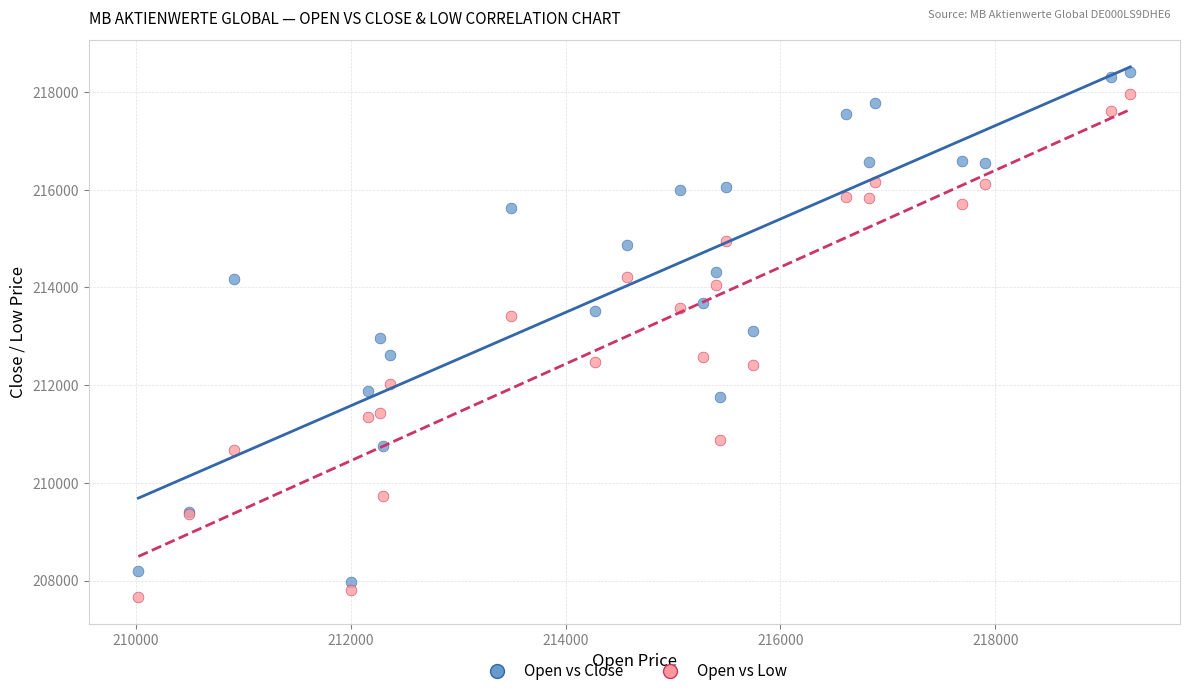

Which series reaches the minimum Y coordinate?

Open vs Low